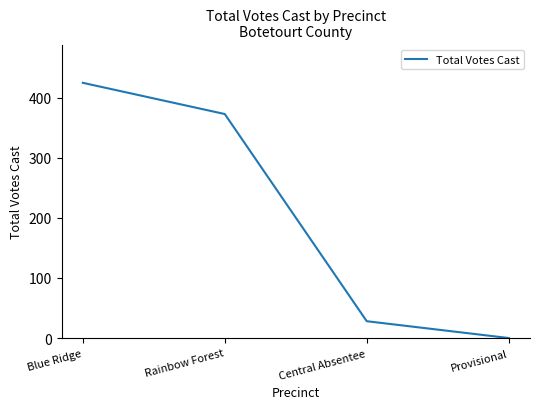

List the labels in order of value, largest first.

Blue Ridge, Rainbow Forest, Central Absentee, Provisional